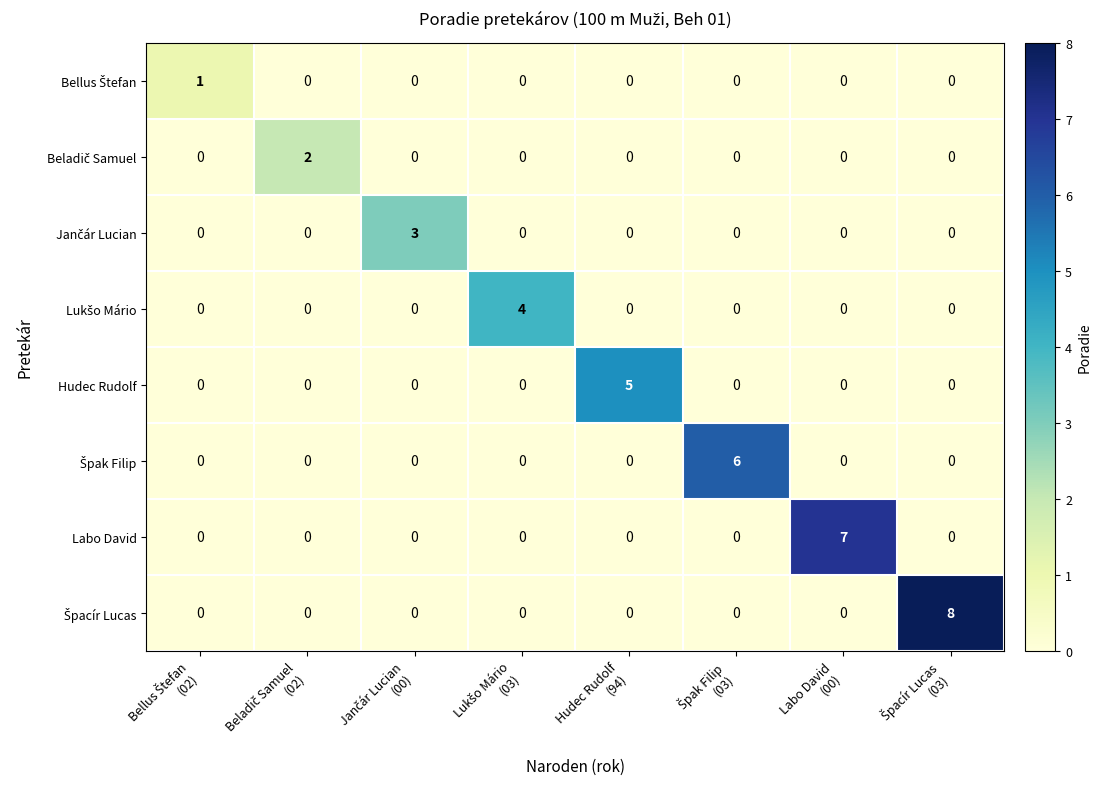

What is the maximum value shown in the chart?

8